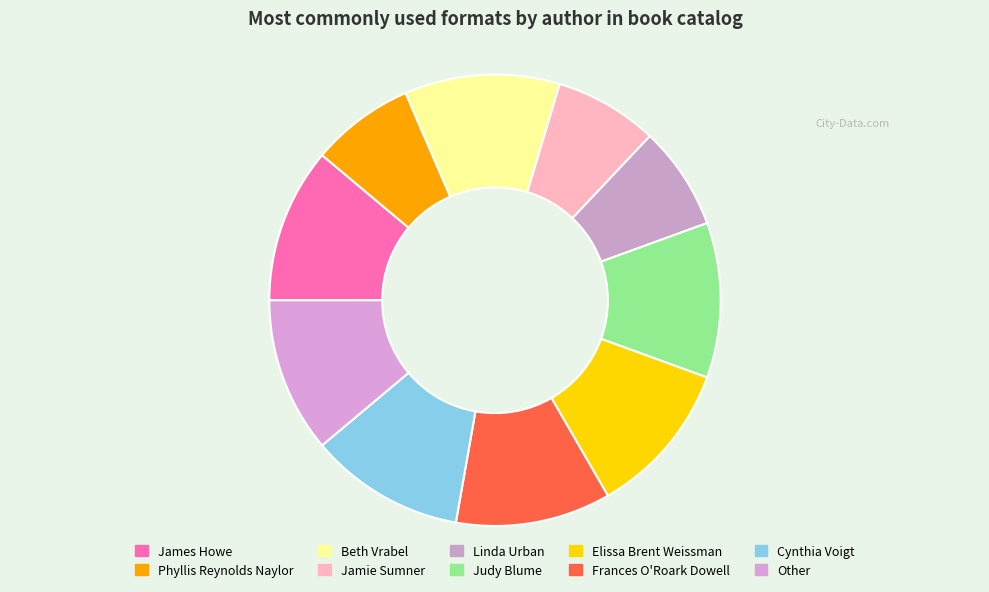

To the nearest percent, what percentage of the pie is Judy Blume?

11%